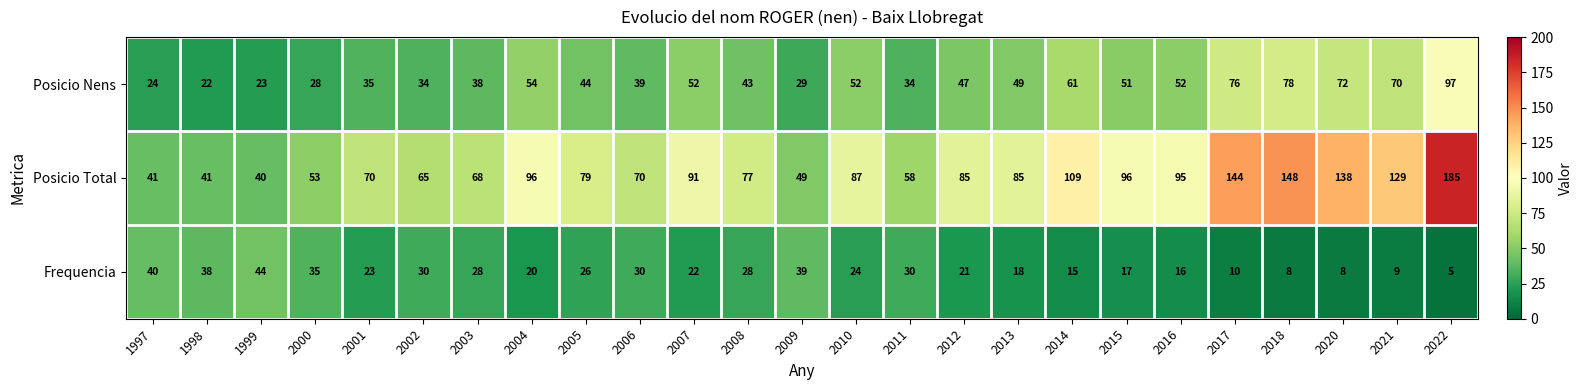

Where does the Frequencia series first go above 23?

1997